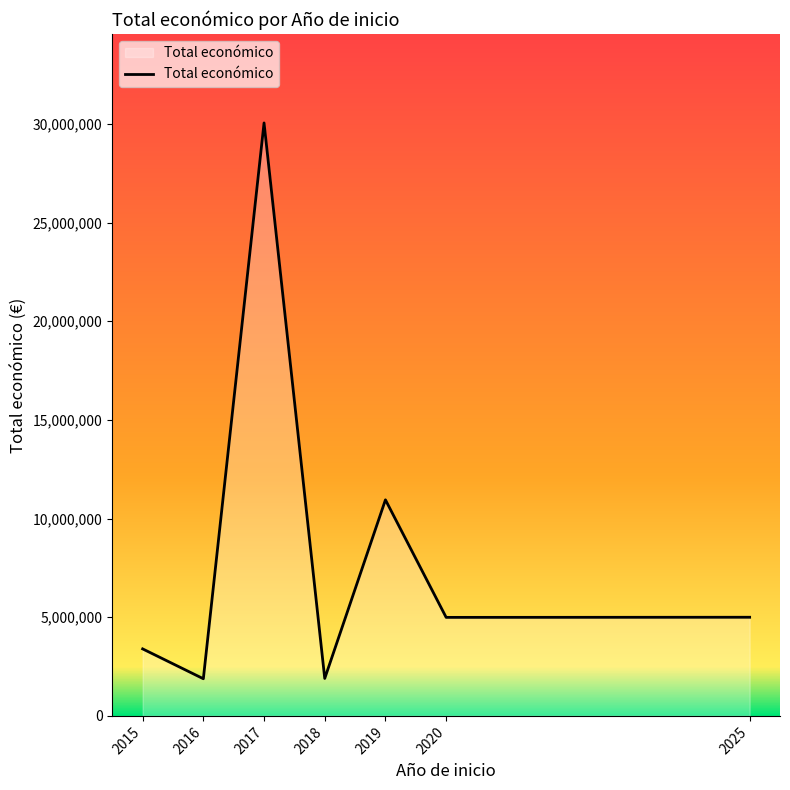

Is it true that the value at 2017 is 17959480?

False